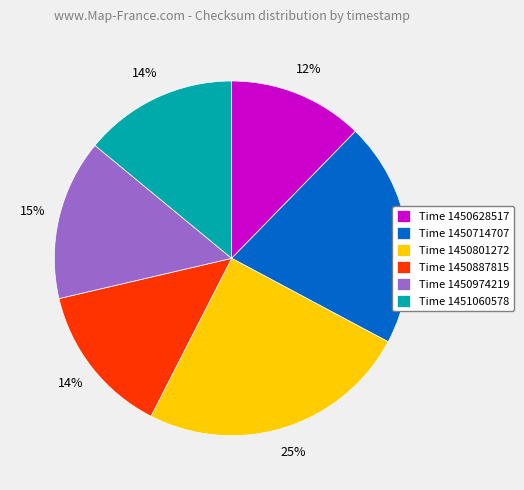

Is there any slice that represents more than half of the pie?

No